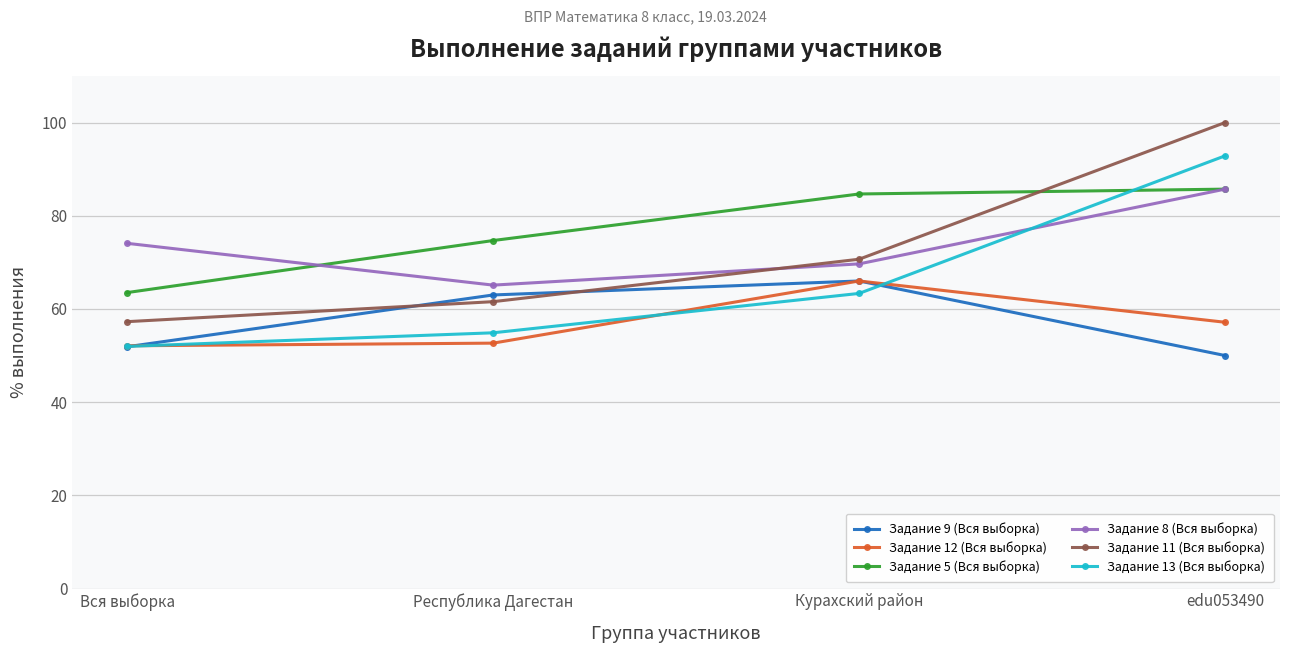

Where is the first local maximum for Задание 9 (Вся выборка)?

Курахский район